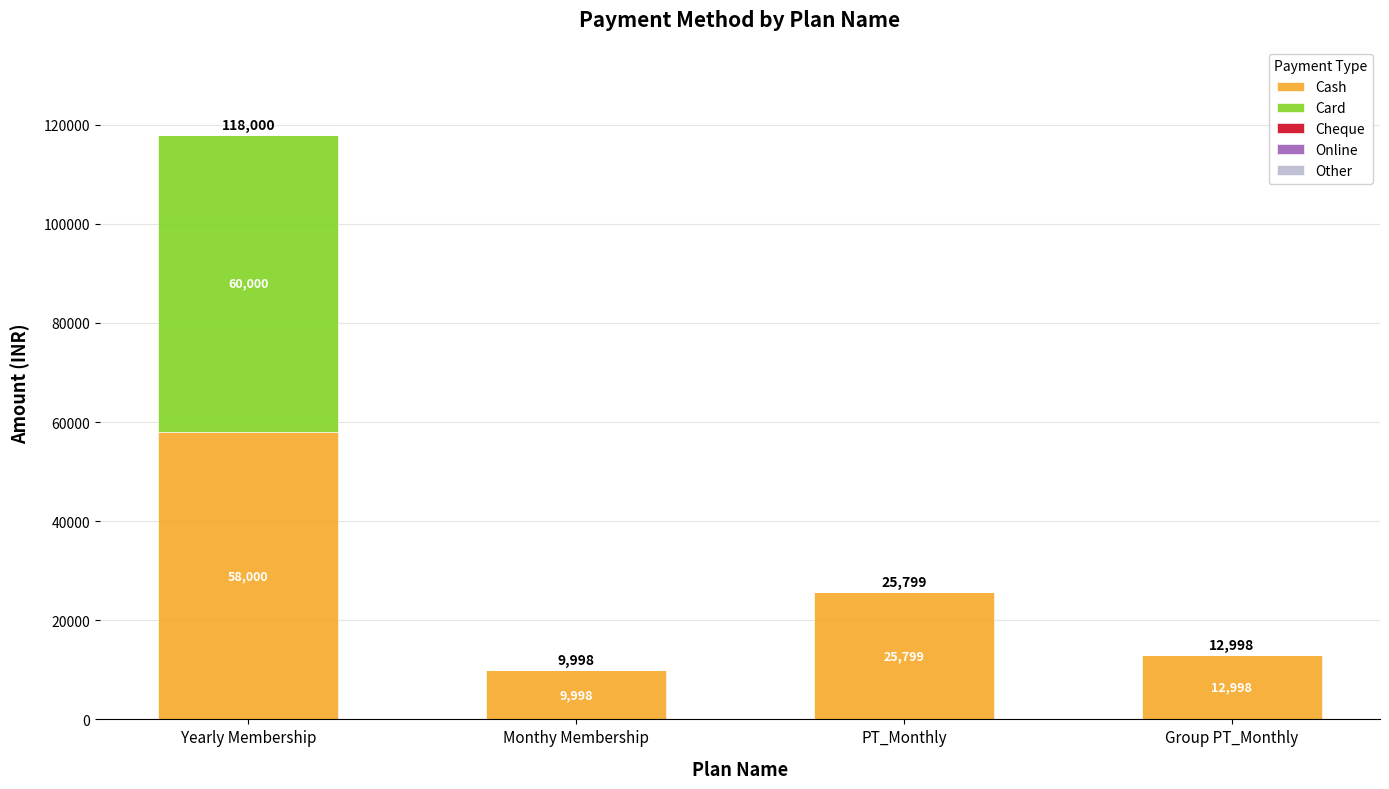

What is the maximum value for Cash?

58000